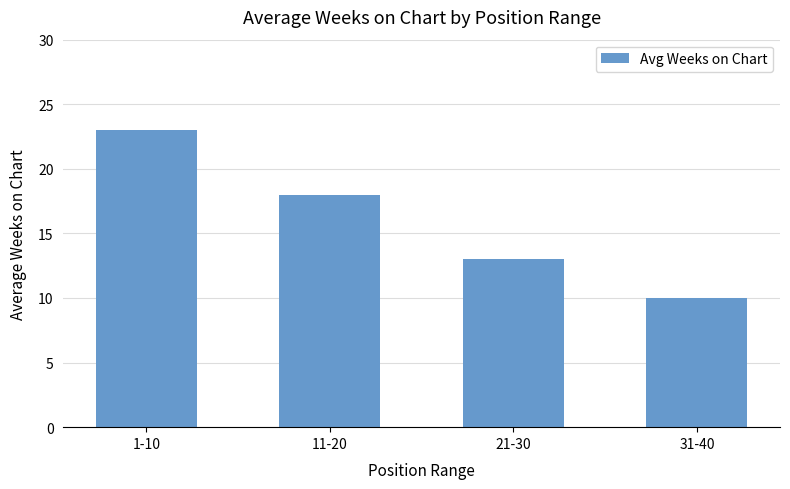

The value at 11-20 is 18. True or false?

True